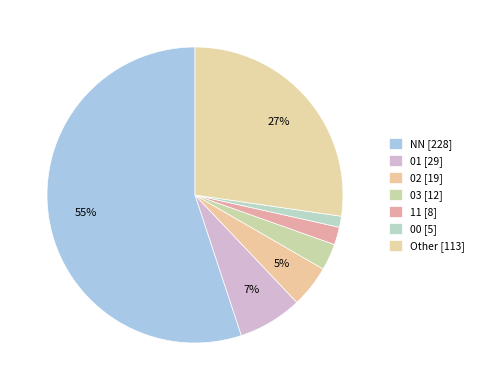

Which slice is the smallest?

00